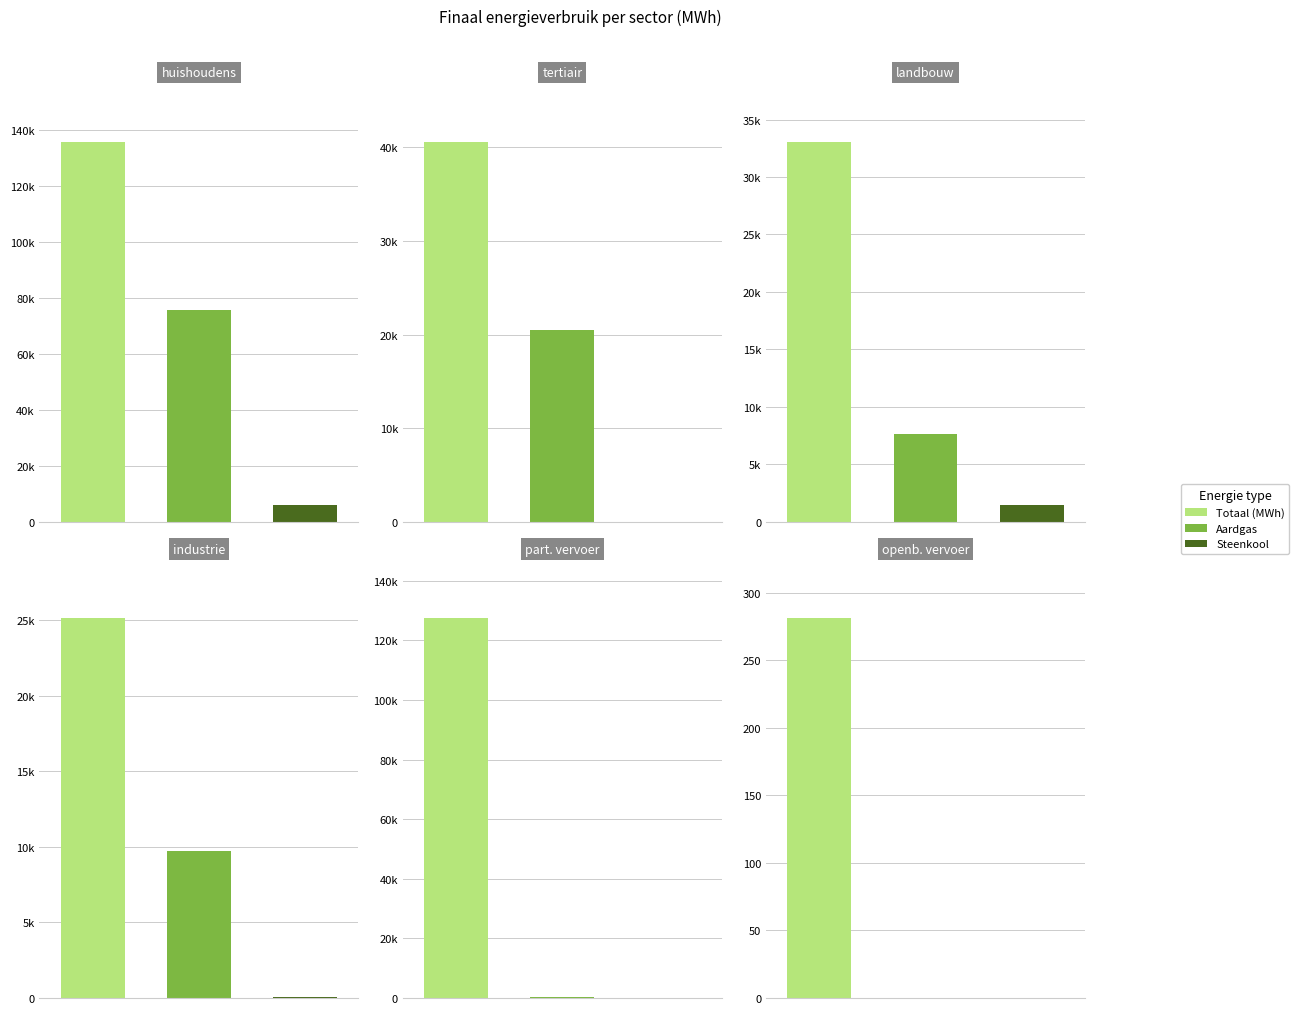

How many positive values does the Aardgas series have?

5